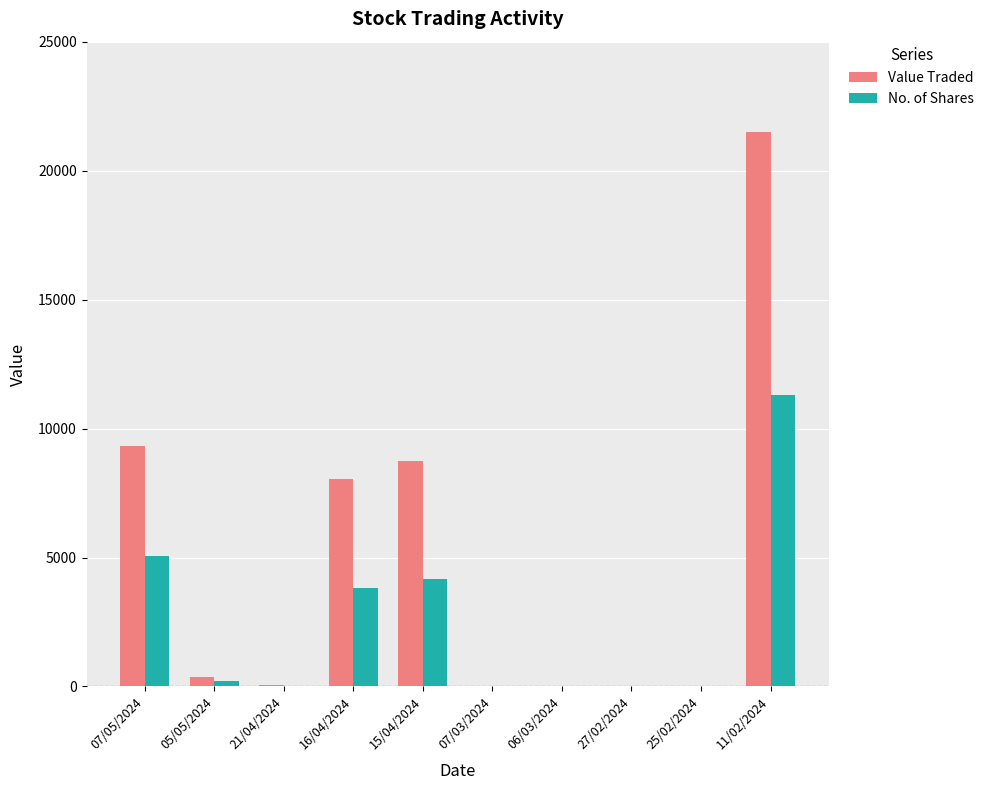

The Value Traded series shows 8759 at 15/04/2024. True or false?

True